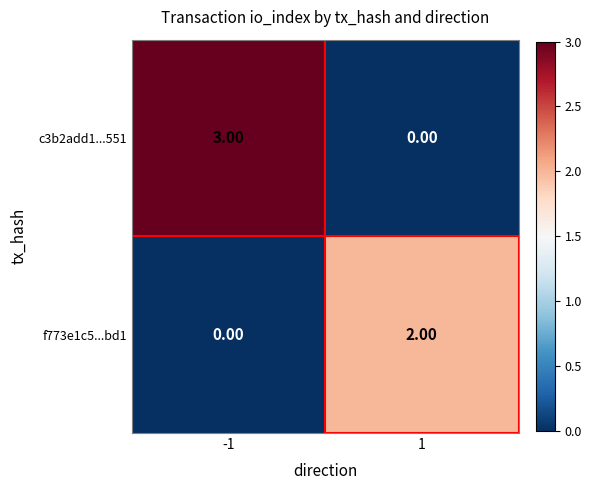

Rank the series by their average value, from highest to lowest.

c3b2add1...551, f773e1c5...bd1